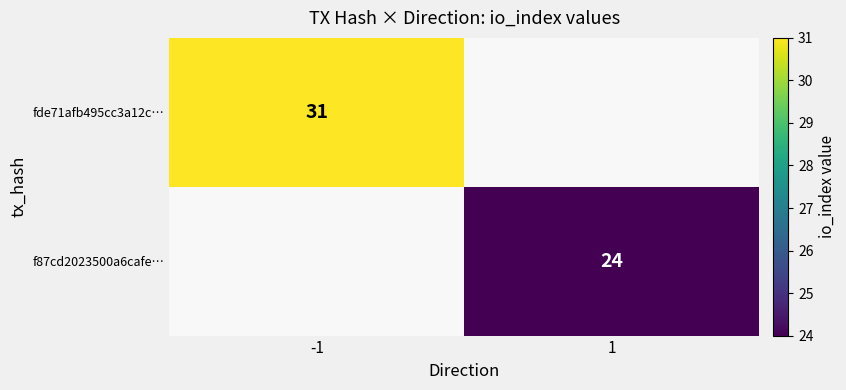

The value of fde71afb495cc3a12c… at -1 is 31. True or false?

True